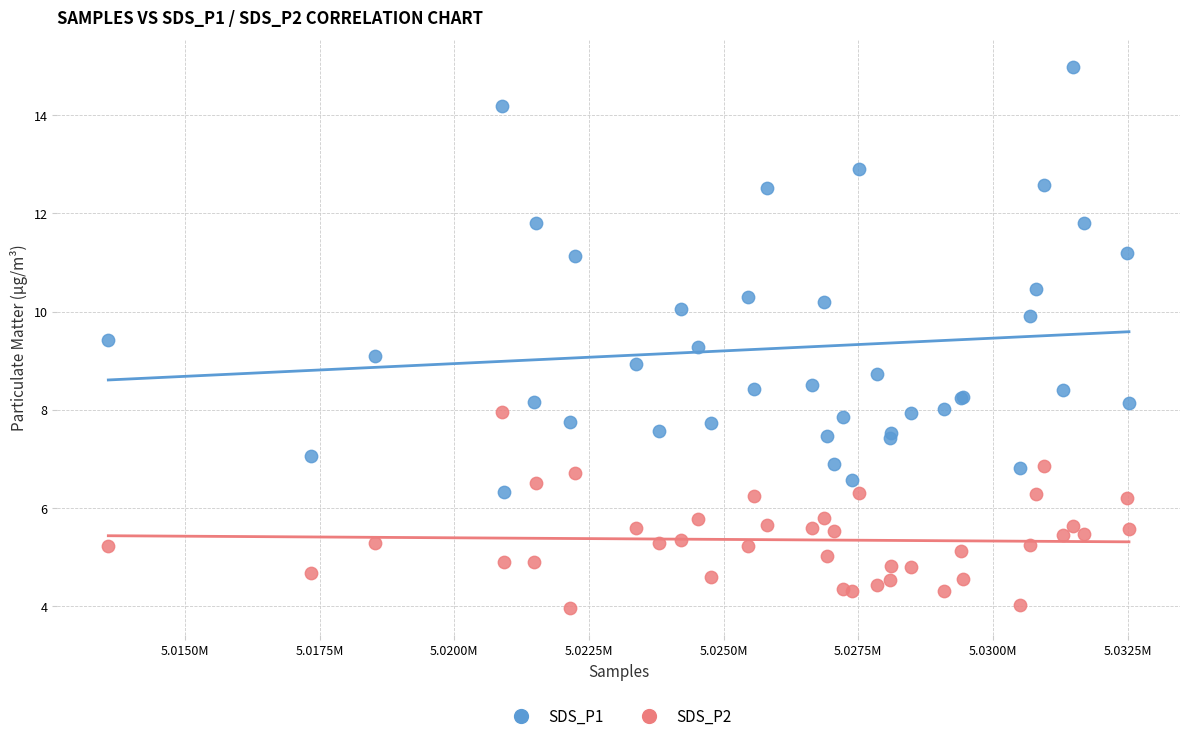

Which series has the largest Y range (max minus min)?

SDS_P1